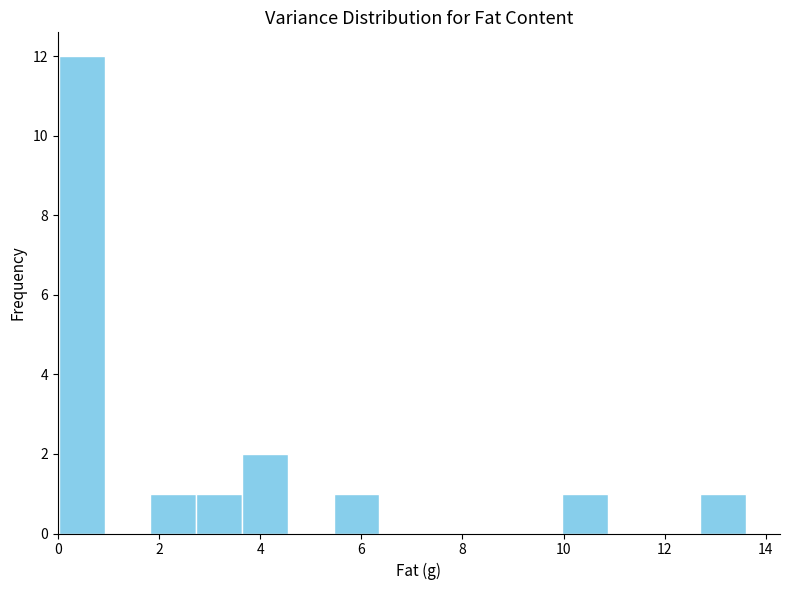

How tall is the bar that spans 3.6 to 4.6 on the x-axis? Neither the bar edges nor the heights are printed on the chart, so give them approximately, as read against the axes.

2